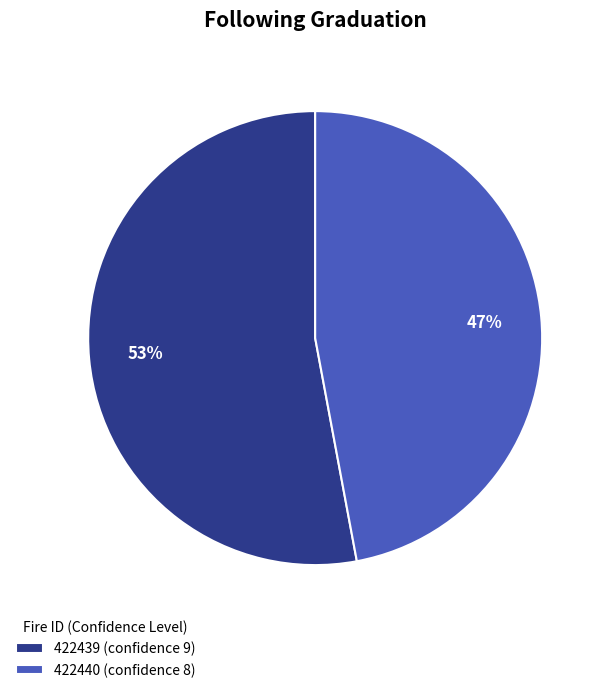

How many segments does this pie chart have?

2